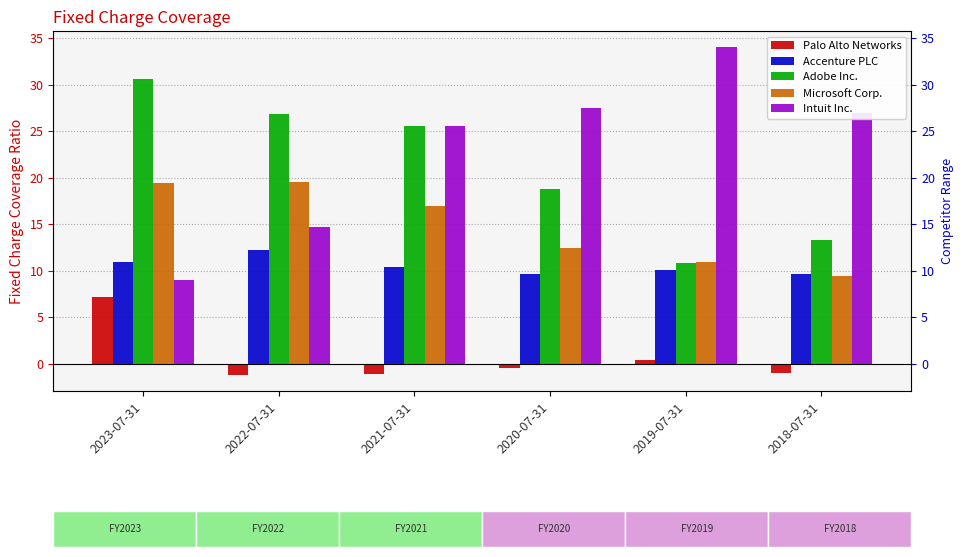

What is the total value across all series at 2019-07-31?

66.2